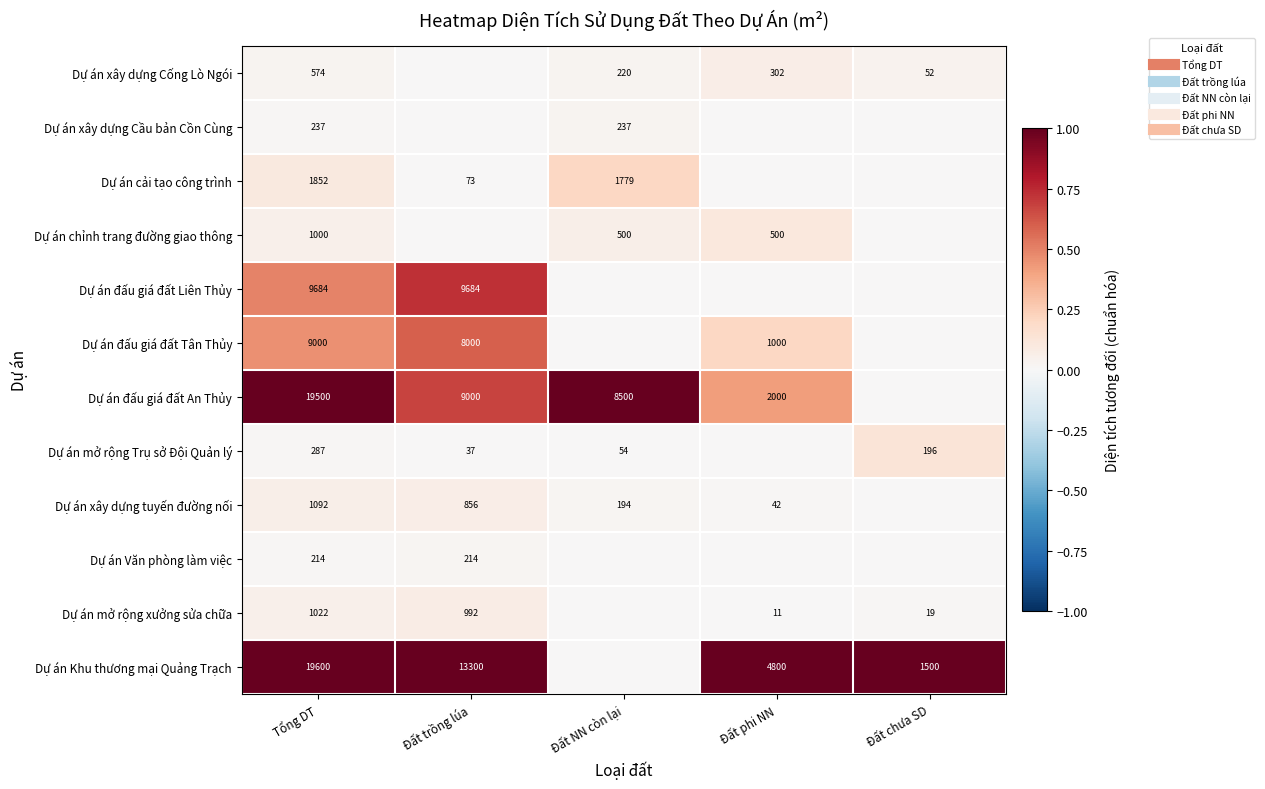

At which category is the sum across all series the highest?

Tổng DT